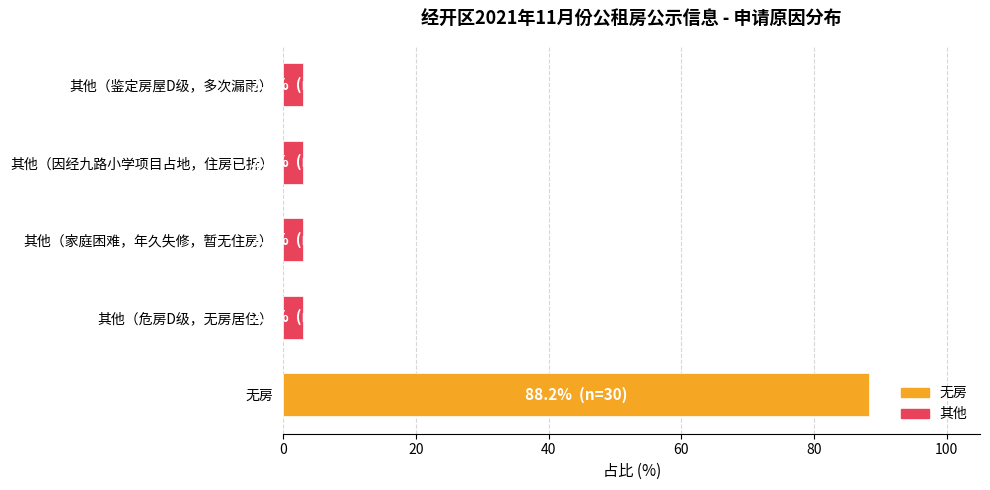

Reading top to bottom, what are all the values shown in this chart?

2.9	2.9	2.9	2.9	88.2